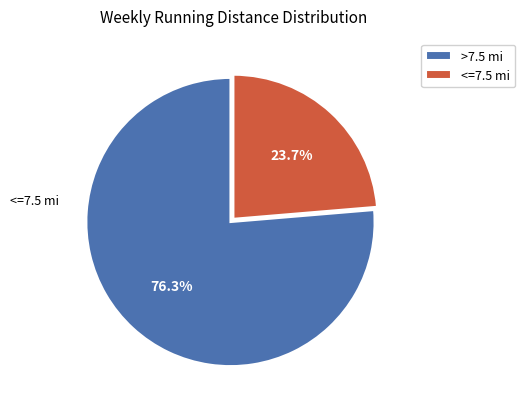

Combined, do >7.5 mi and <=7.5 mi account for over 50%?

Yes